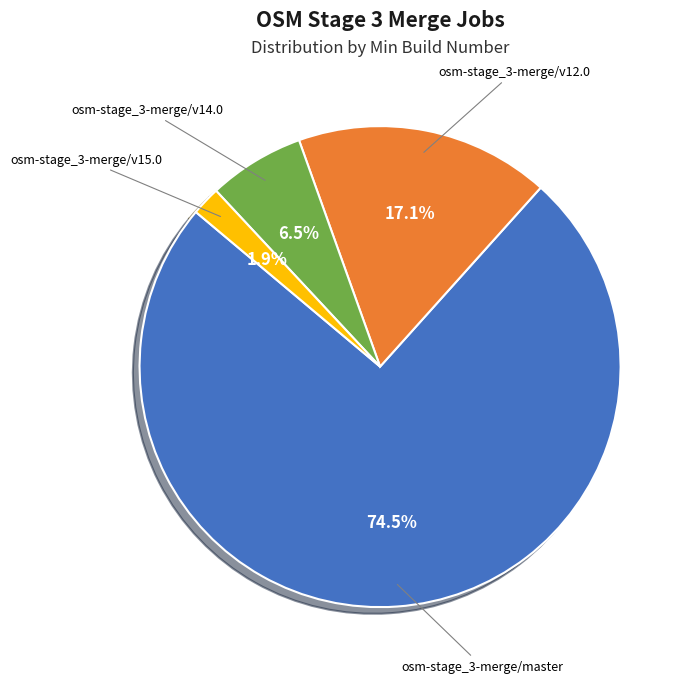

Is there a majority slice in this chart?

Yes